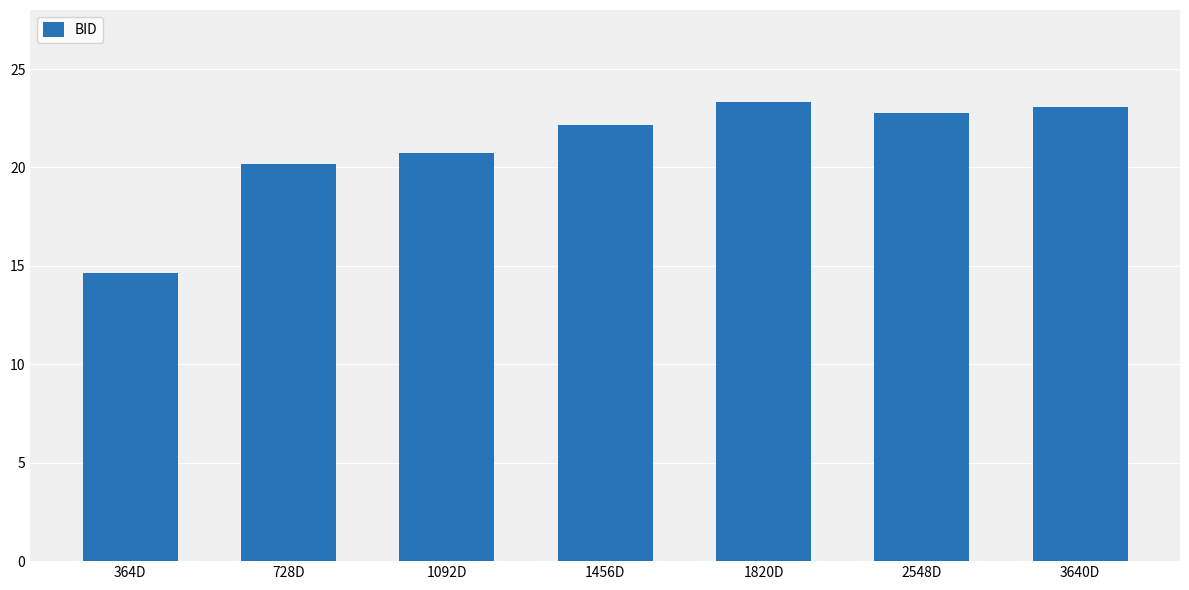

List the labels in order of value, largest first.

1820D, 3640D, 2548D, 1456D, 1092D, 728D, 364D